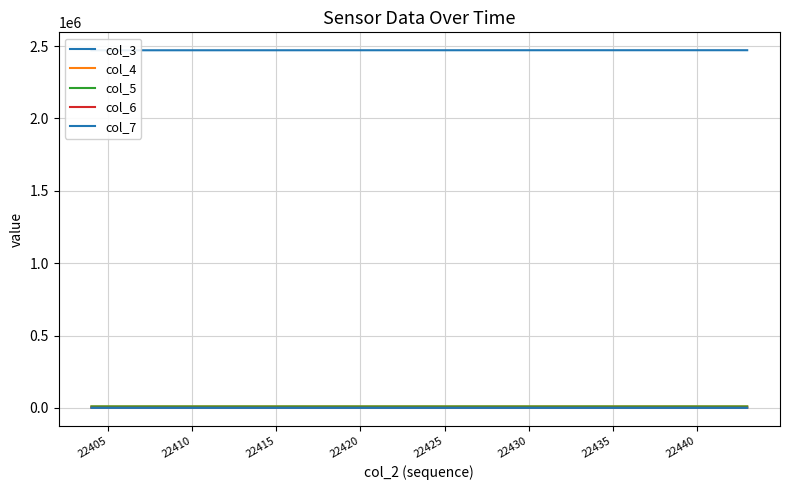

The col_6 series shows 386 at 14. True or false?

False